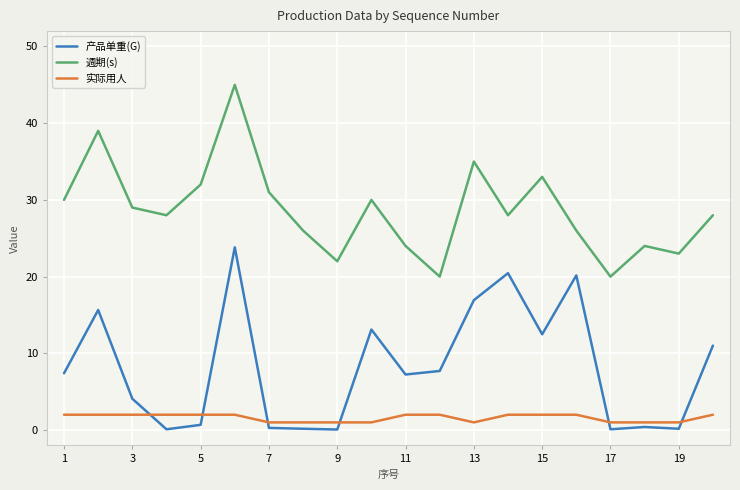

Rank the series by their average value, from lowest to highest.

实际用人, 产品单重(G), 週期(s)